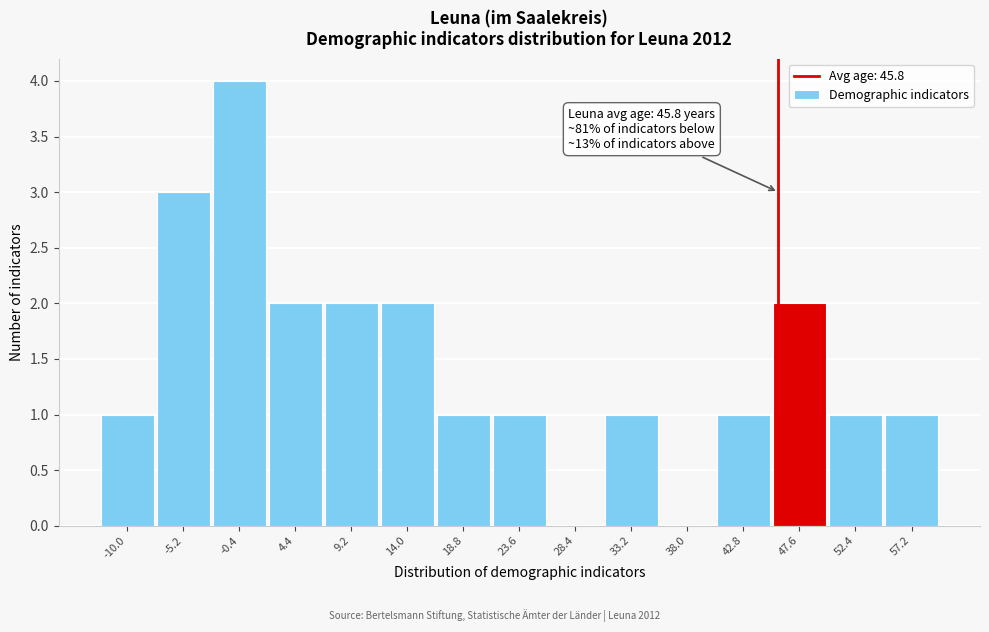

Over which range of the x-axis is the bar tallest?

-2.8 to 2.0